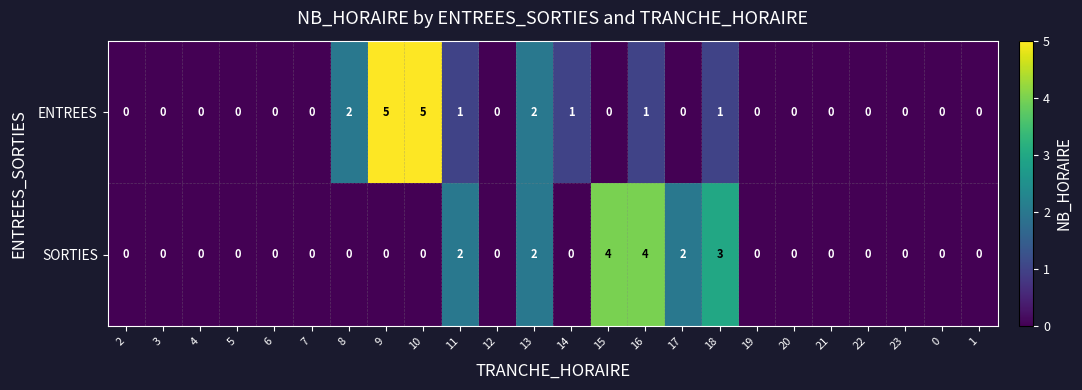

List the series in order of their overall mean, lowest first.

SORTIES, ENTREES